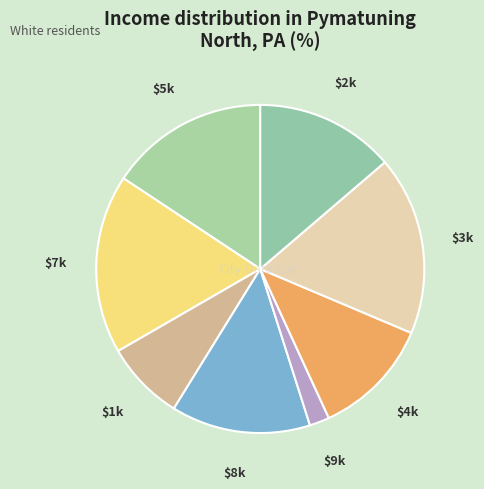

Which slice is the smallest?

$9k